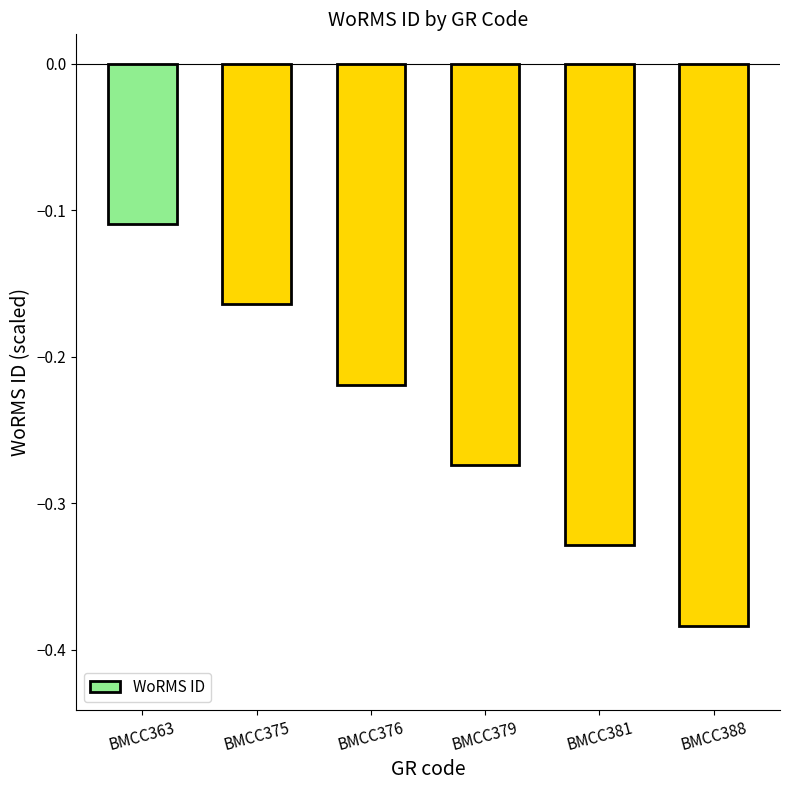

What is the sum of all values?

-1.5